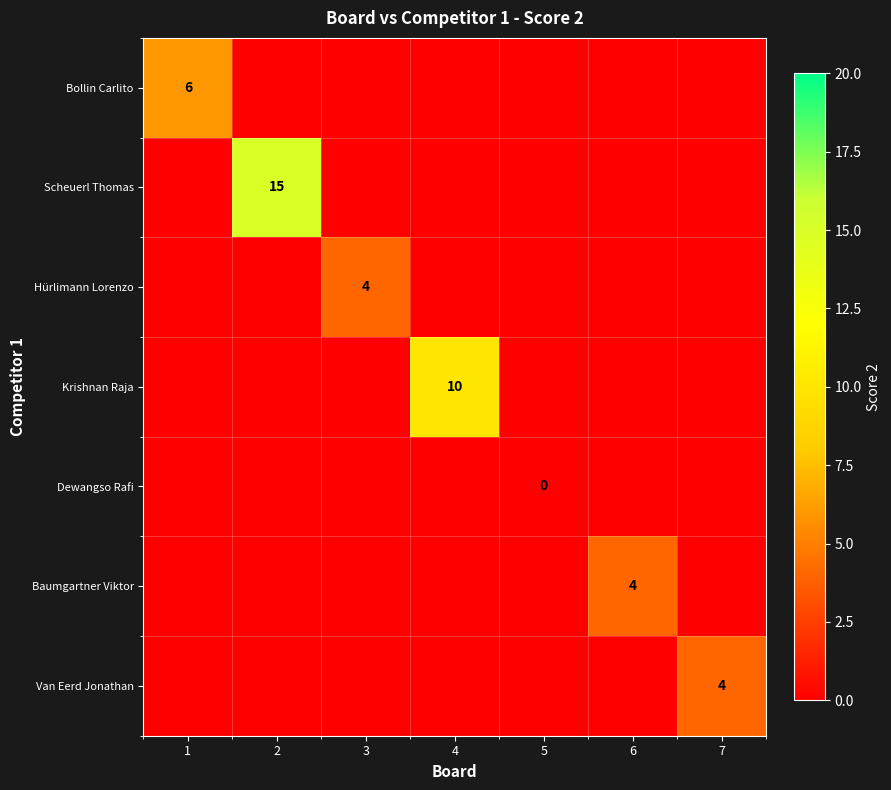

True or false: Krishnan Raja has a value of 5 at 4.

False